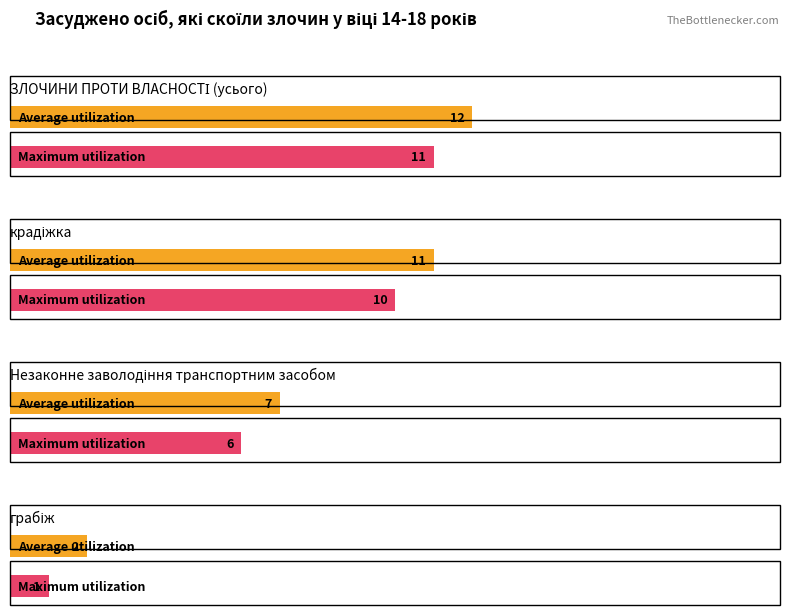

What is the sum of the Maximum utilization values at грабіж and Незаконне заволодіння транспортним засобом?

7